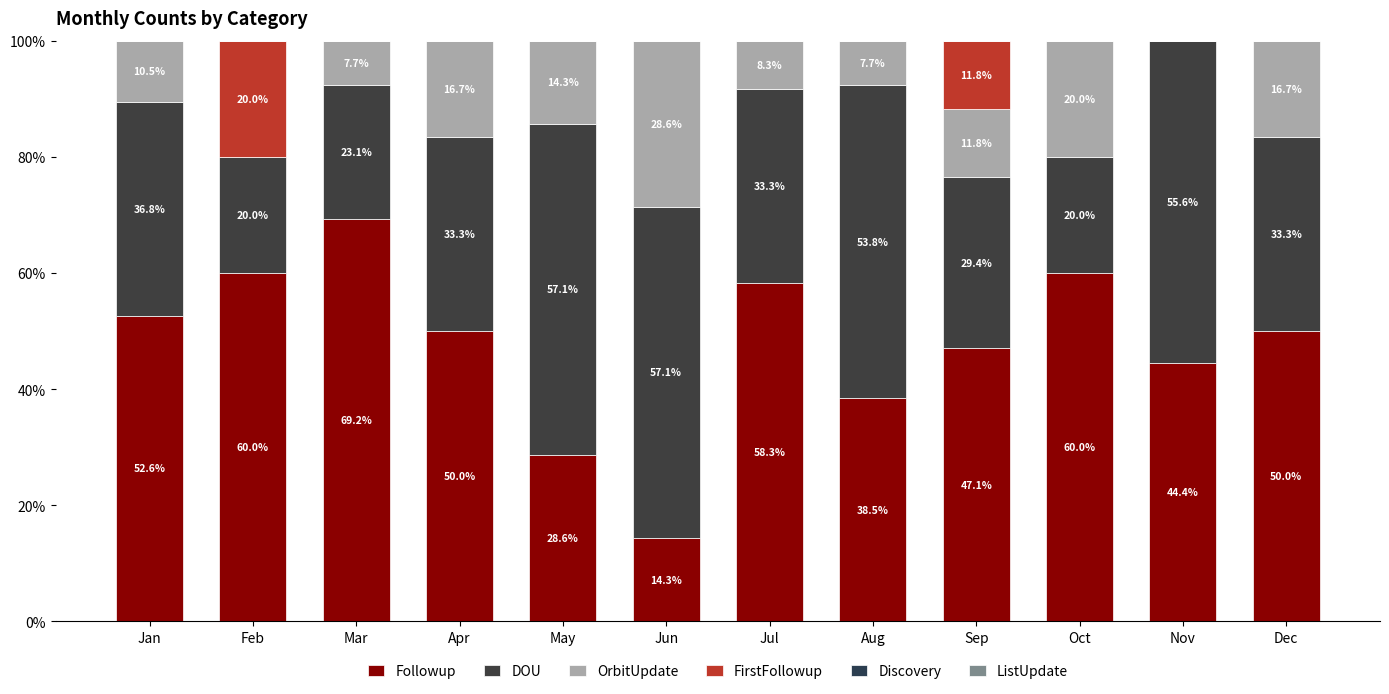

At which label does Followup reach its peak?

Mar